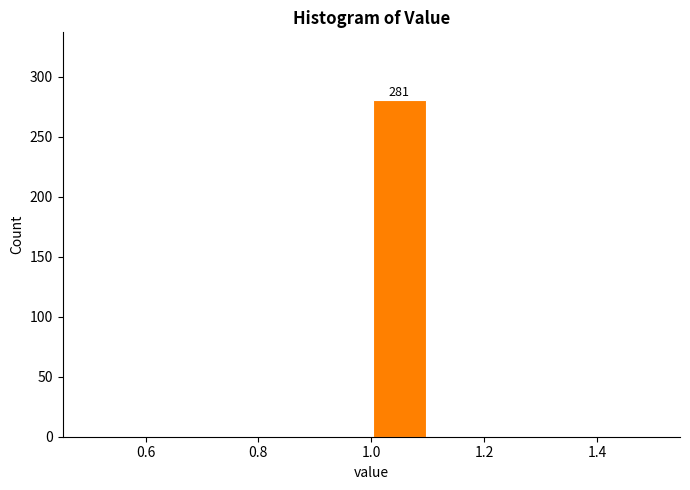

Over which range of the x-axis is the bar tallest?

1.0 to 1.1